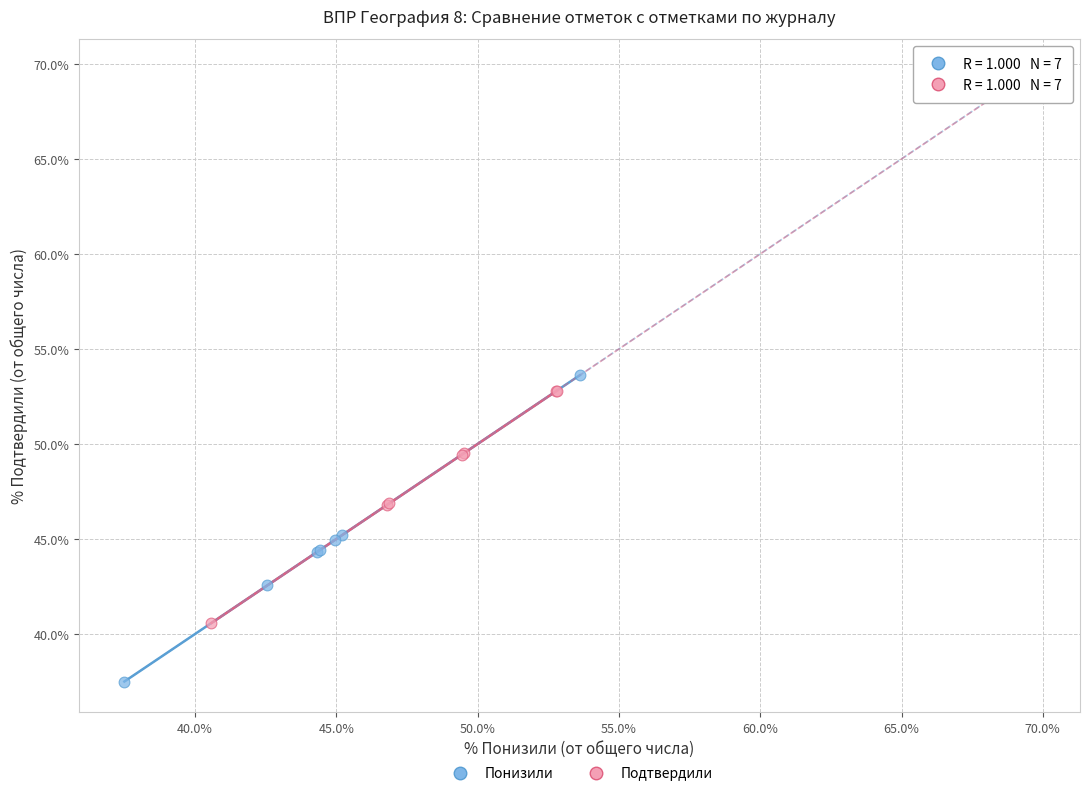

Which series has the widest spread of Y values?

Понизили